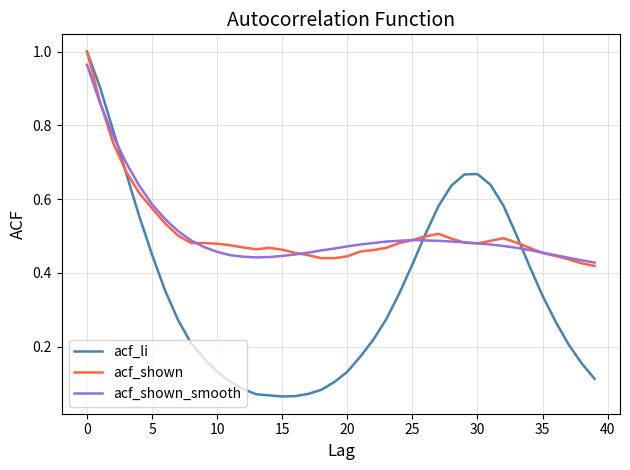

Which series has the largest range (max minus min)?

acf_li